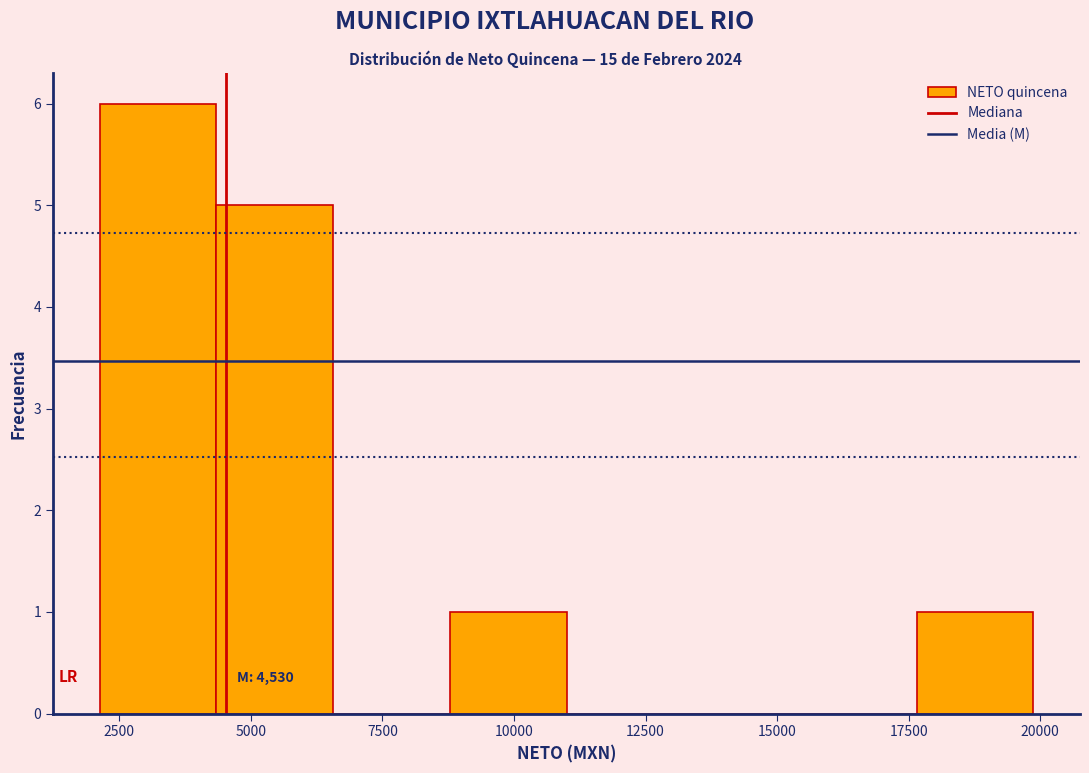

Which range on the x-axis has the tallest bar?

2000 to 4500